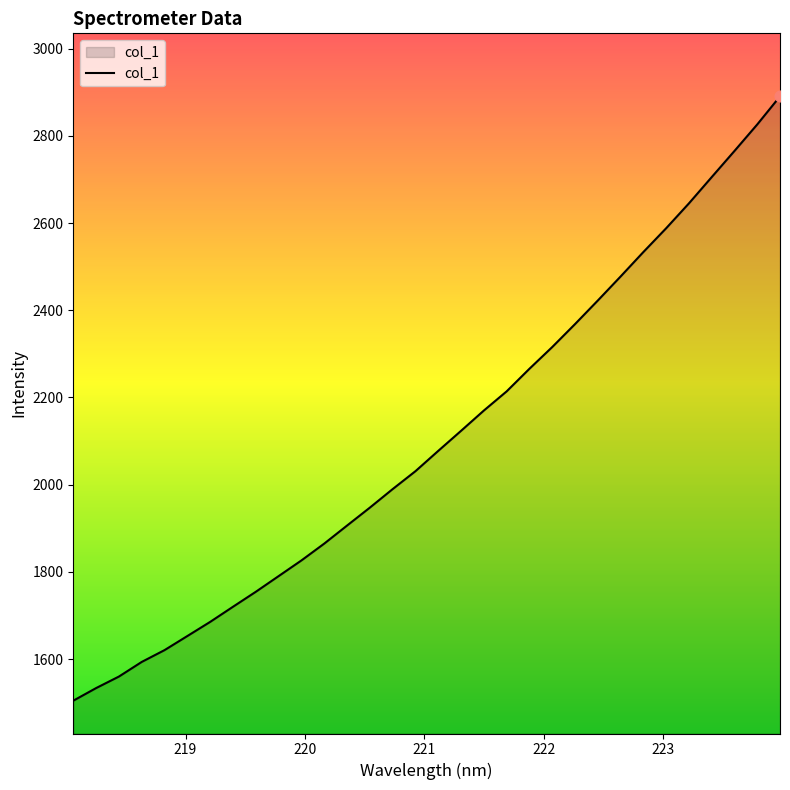

What is the difference between the maximum and minimum values?

1385.8